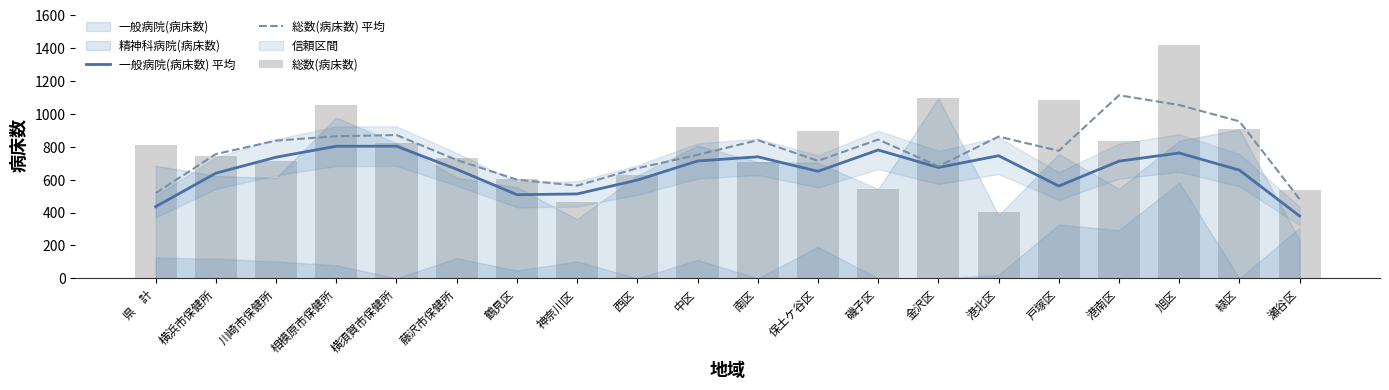

What is the value of the 総数(病床数) bar at the 15th from the left?

405.3